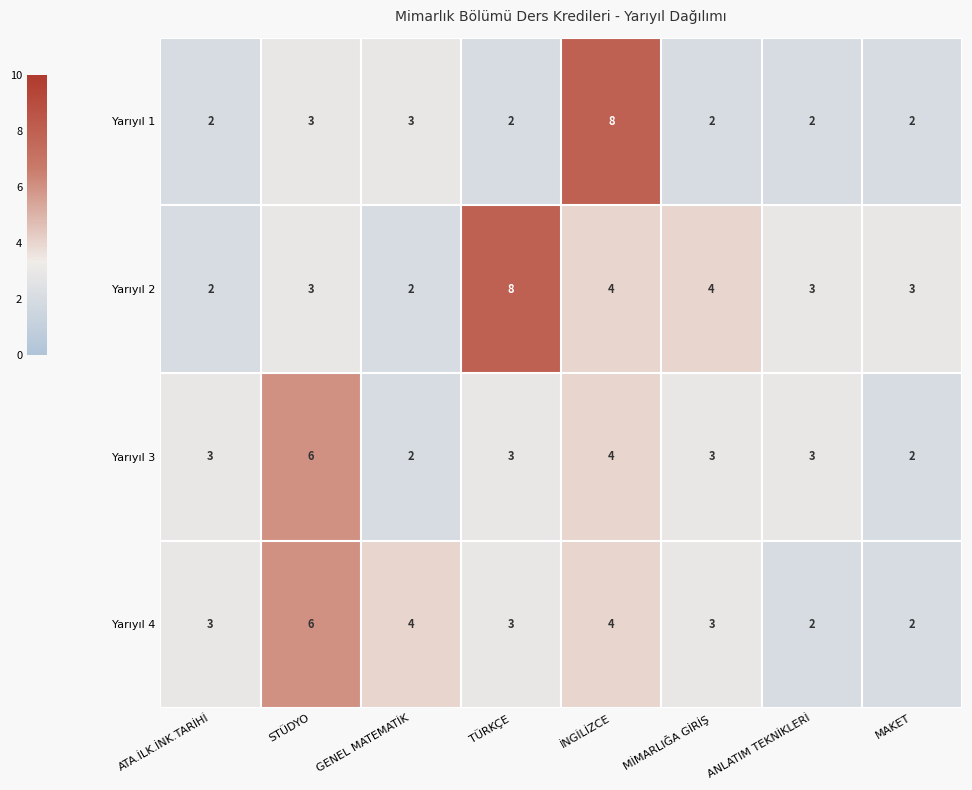

What is the sum of all Yarıyıl 2 values?

29